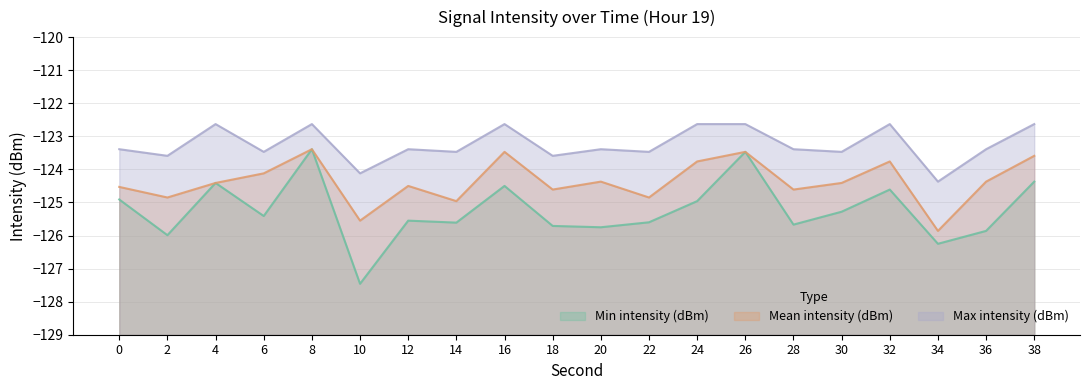

At which category is the sum across all series the highest?

8